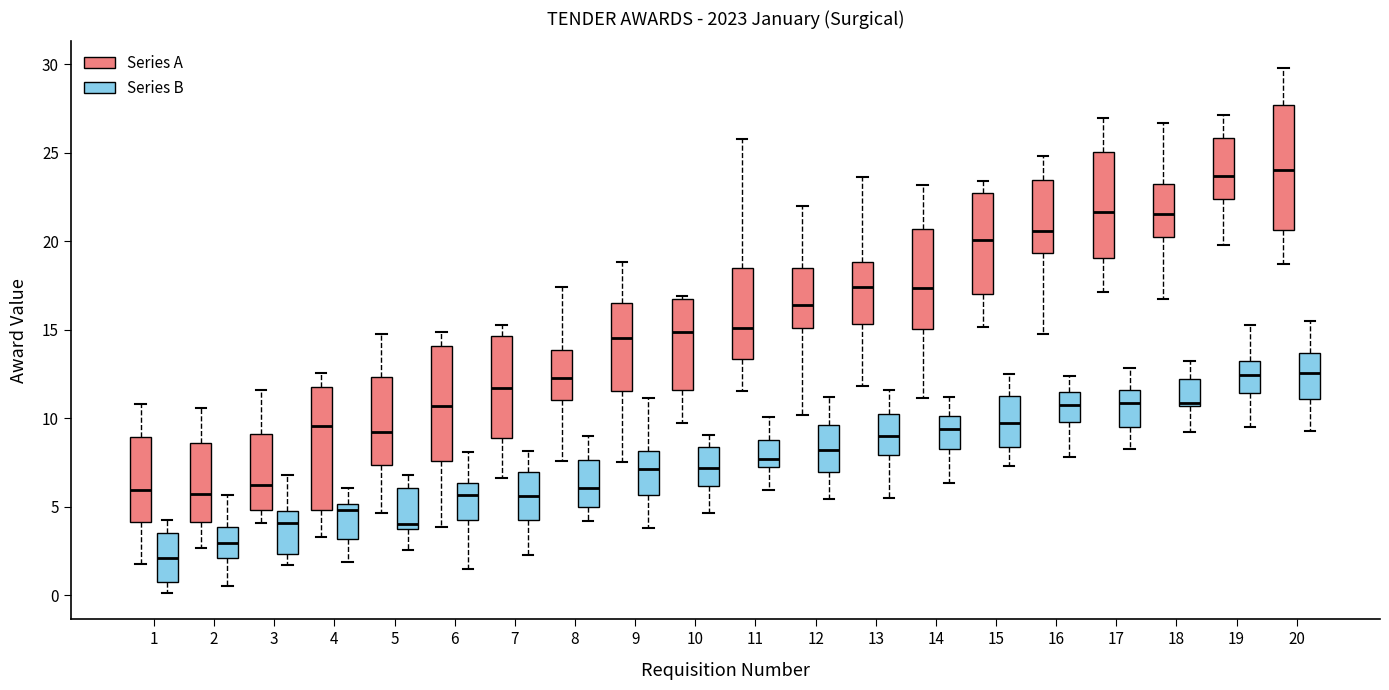

Where is the lower edge of the box for 16 (Series B) on the y-axis? The values are not printed on the chart, so give them approximately, as read against the axis.

10.0